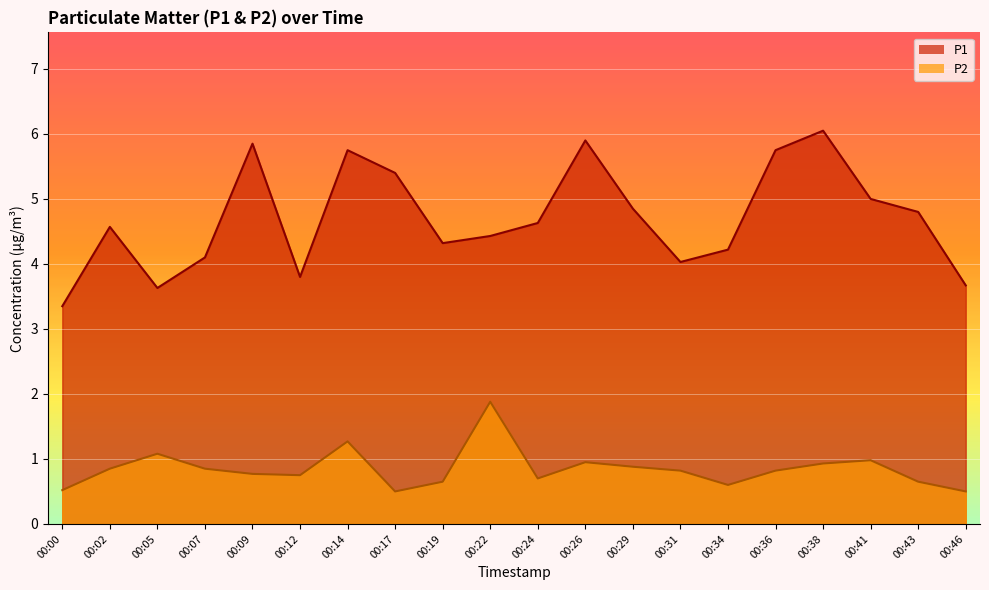

The value of P2 at 00:12 is 0.8. True or false?

True